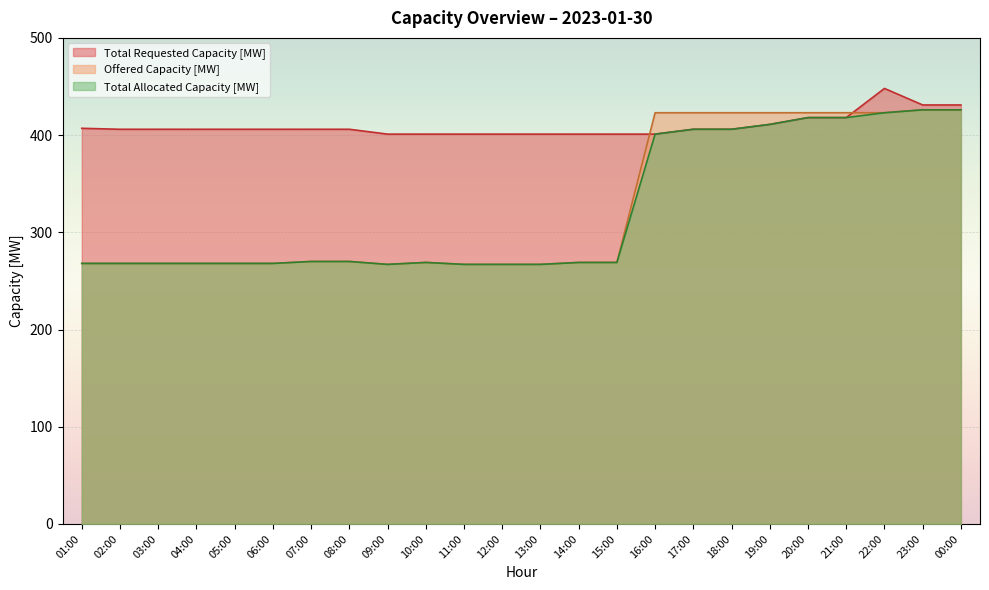

At which category does Total Requested Capacity [MW] reach its first local peak?

22:00